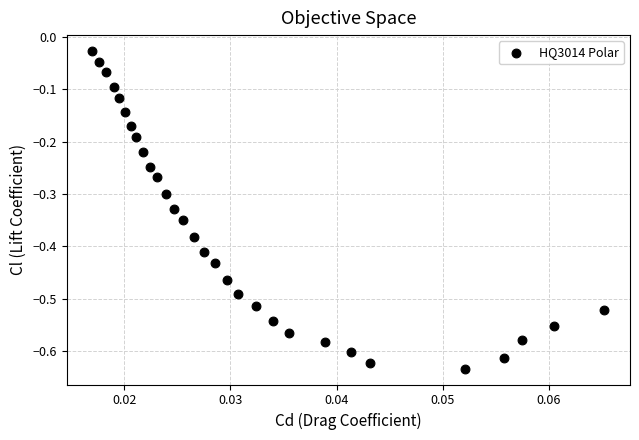

What is the range of Y values (max minus min)?

0.6